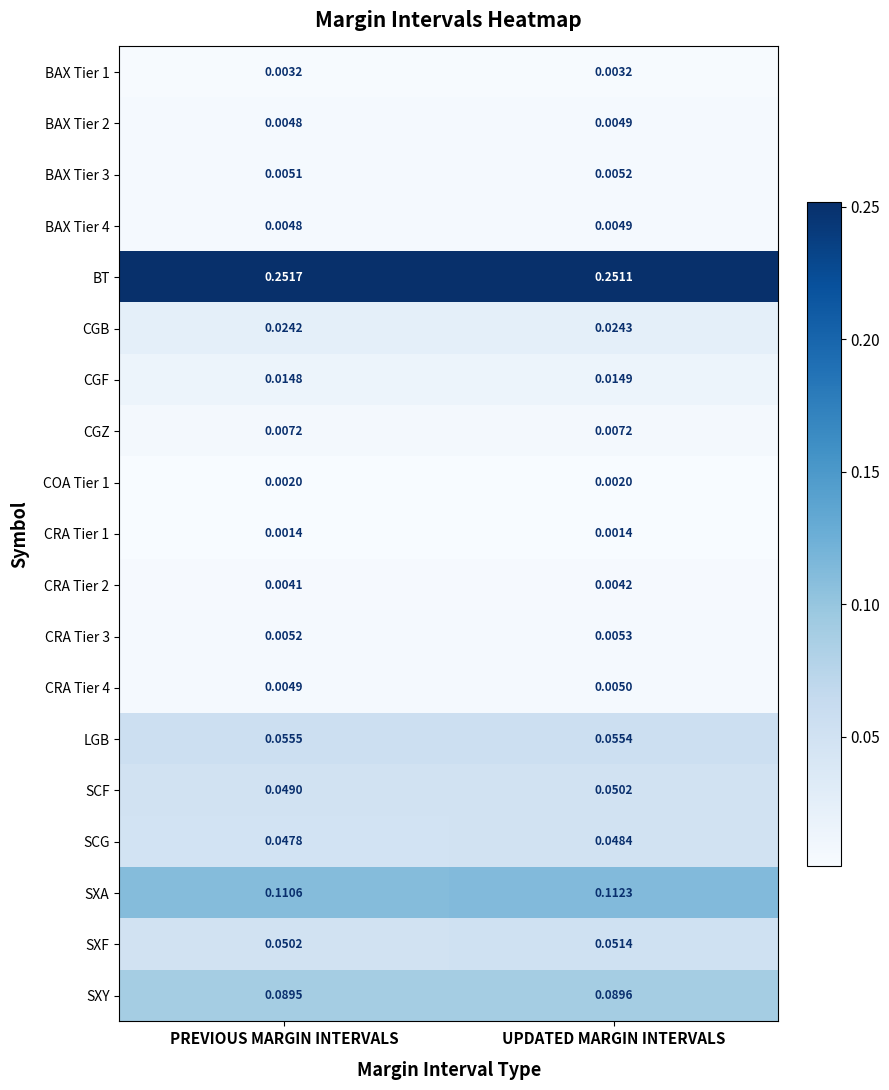

Is the value of SXY at PREVIOUS MARGIN INTERVALS greater than the value of CGZ at UPDATED MARGIN INTERVALS?

Yes